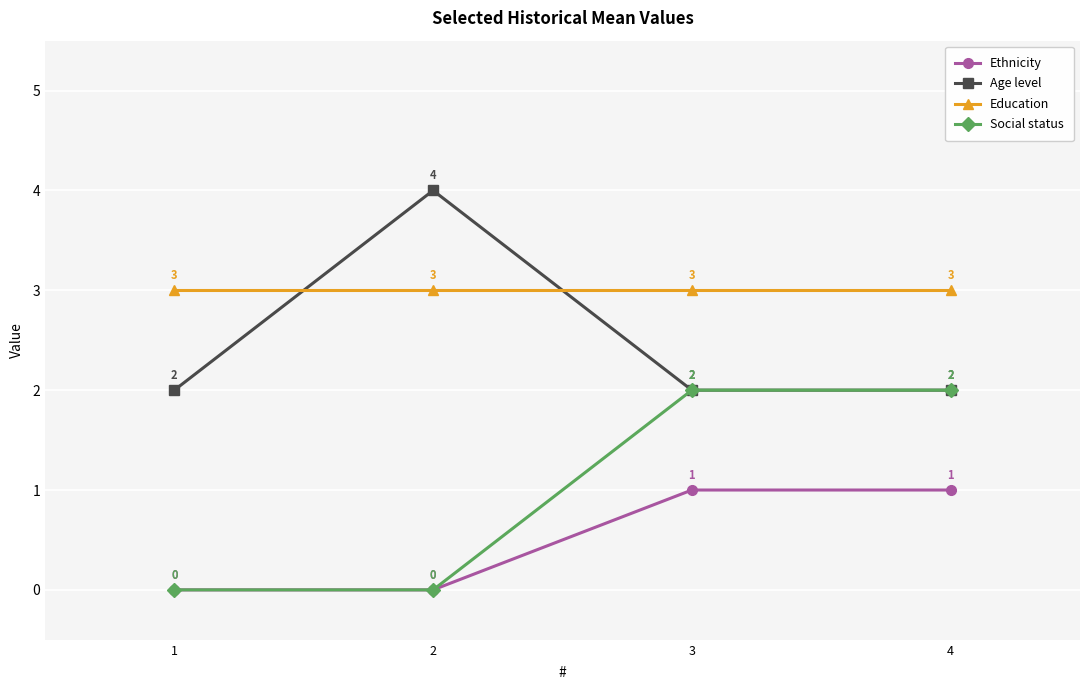

What is the approximate value of Ethnicity at 4?

1